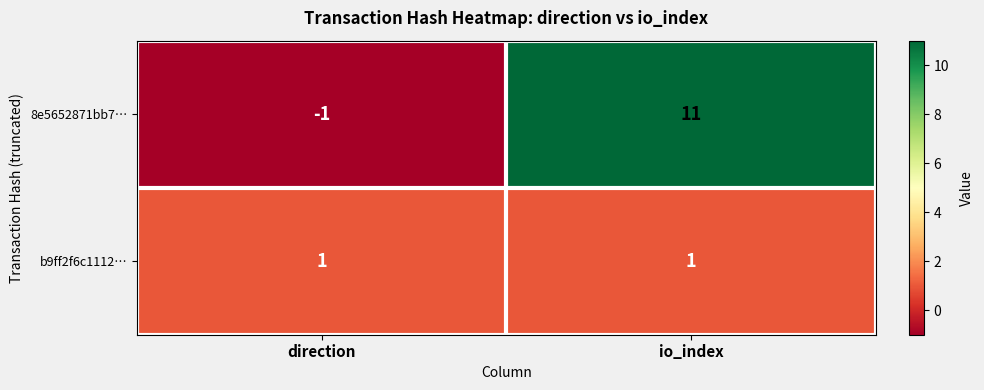

Which series has the widest spread of values?

8e5652871bb7…